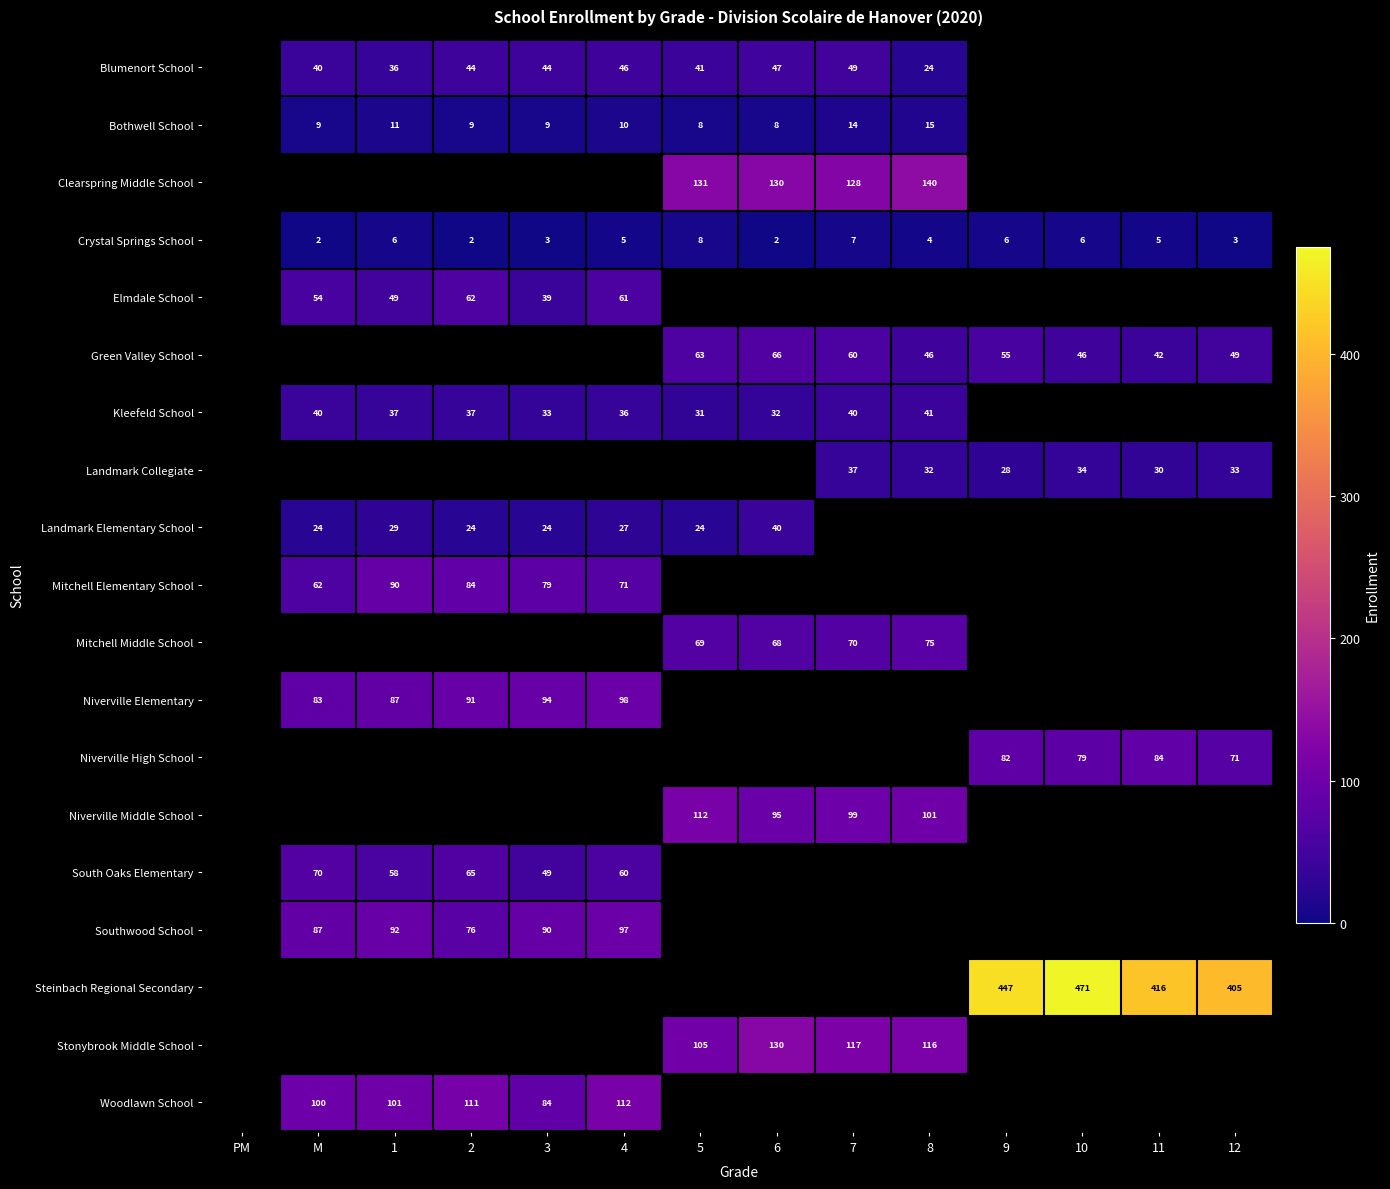

What is the difference between the highest and lowest values at 3?

91.0